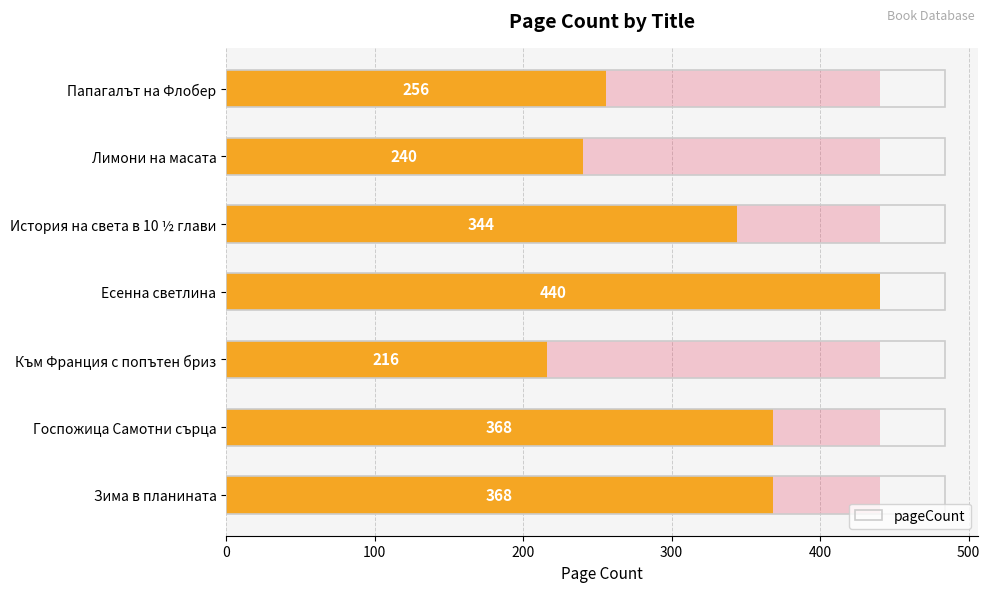

What is the difference between the second highest and second lowest values?

128